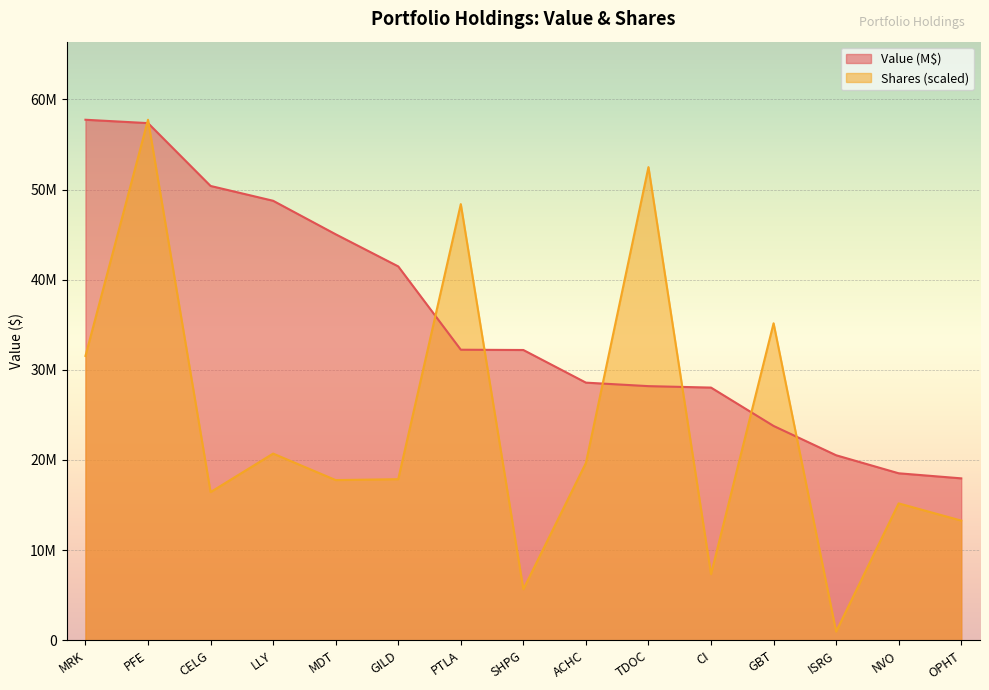

The value of Shares at PTLA is 68751974.9. True or false?

False